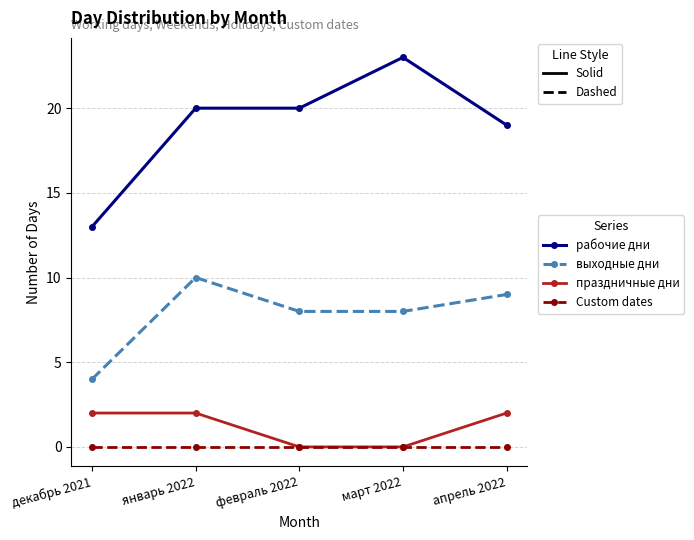

Reading left to right, list all the values displayed in this chart.

рабочие дни: 13	20	20	23	19
выходные дни: 4	10	8	8	9
праздничные дни: 2	2	0	0	2
Custom dates: 0	0	0	0	0